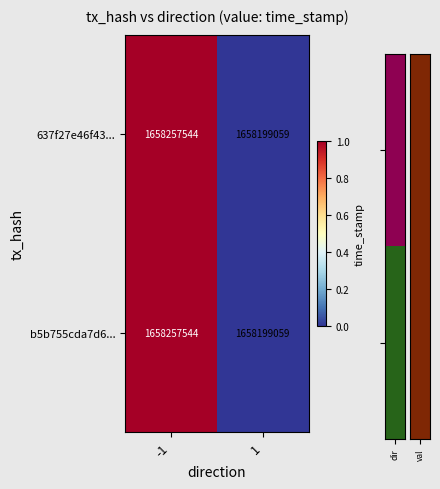

How many series are shown in this chart?

2